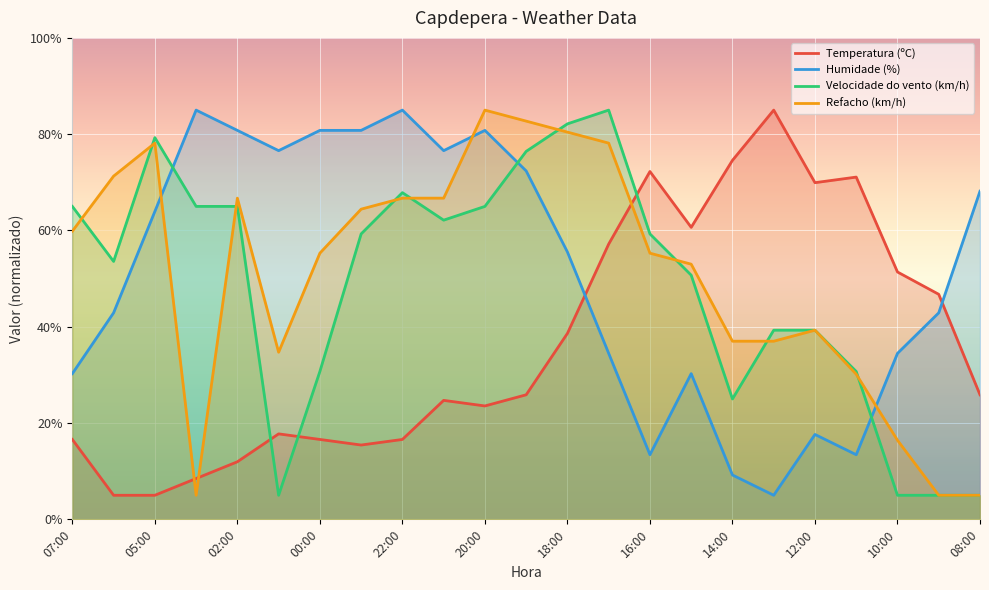

At 00:00, list the series in order from smallest to largest.

Temperatura (ºC), Velocidade do vento (km/h), Refacho (km/h), Humidade (%)